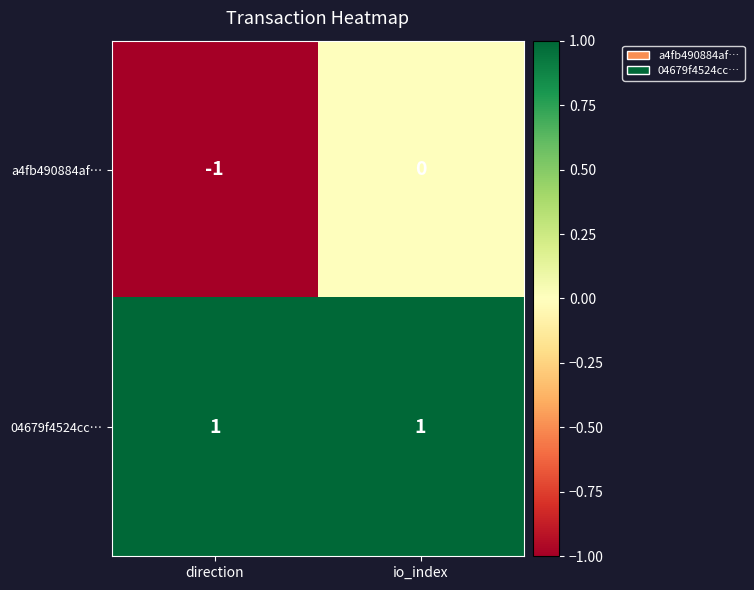

The value of 04679f4524cc… at io_index is 1. True or false?

True